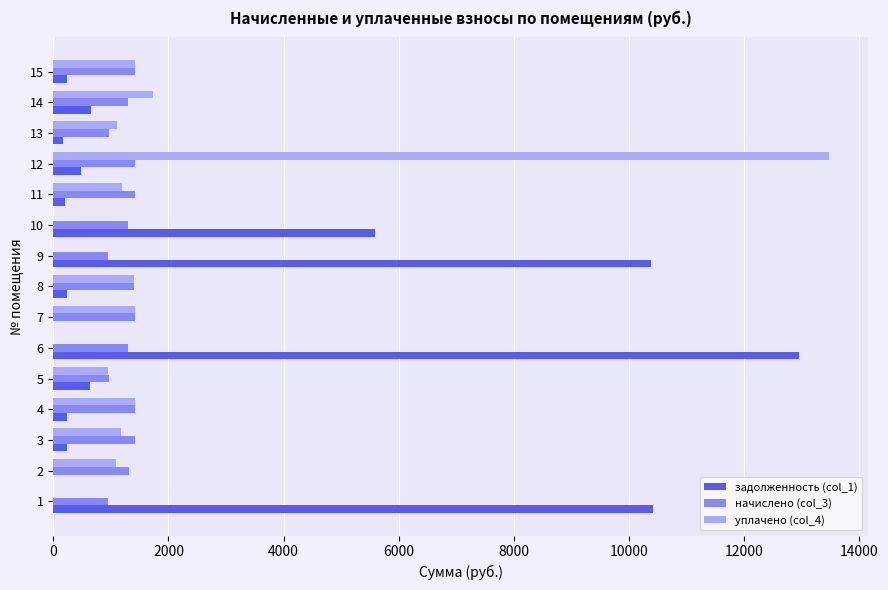

What is the spread (max minus min) of values at 13?

953.0